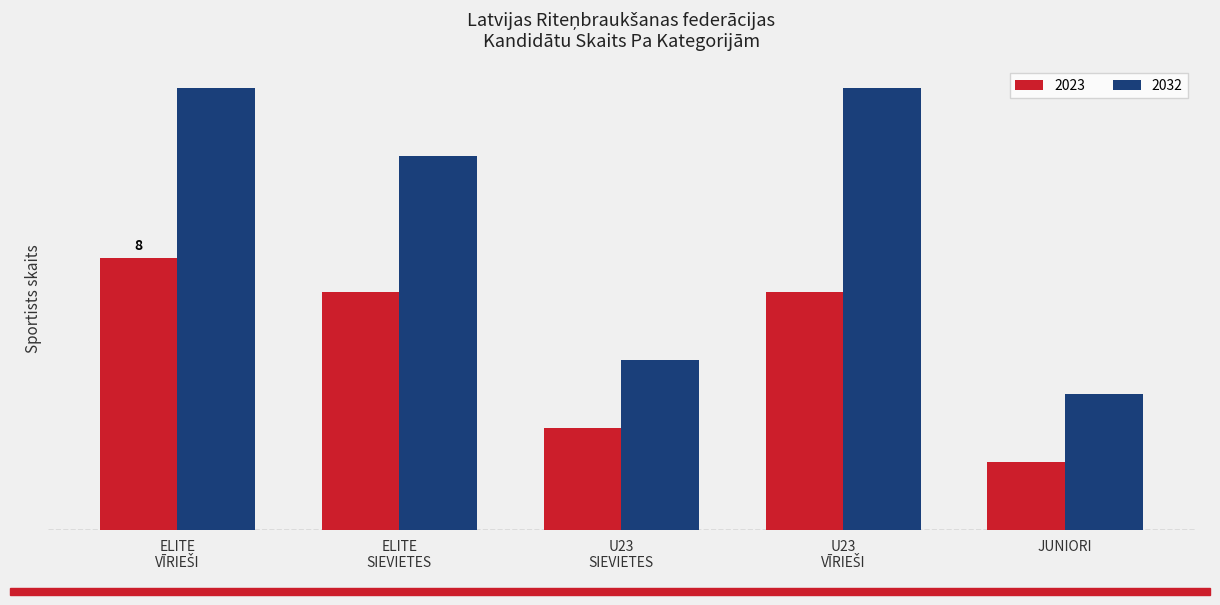

What is the smallest value displayed?

2